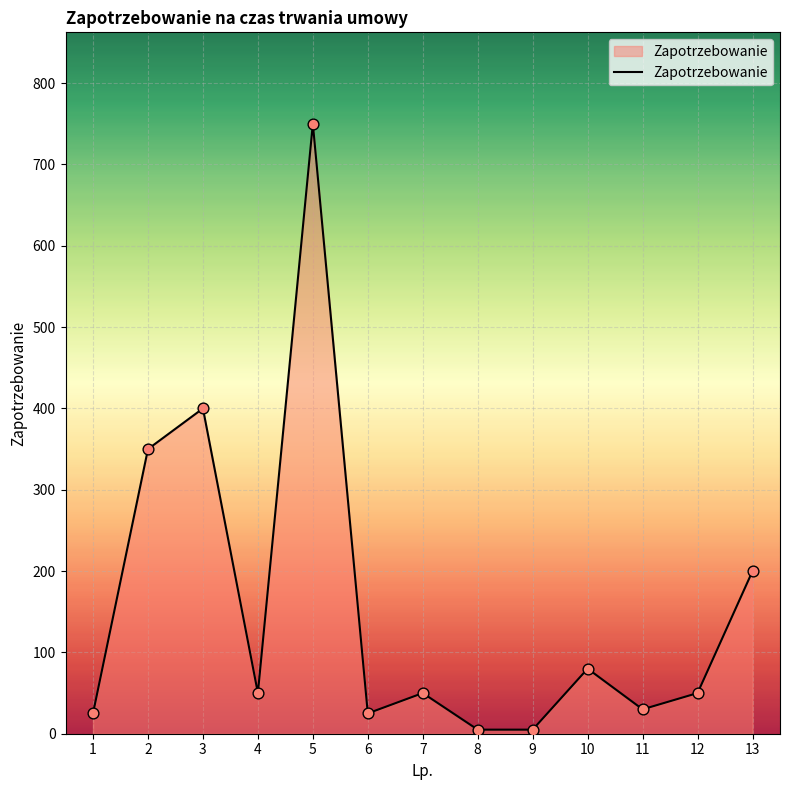

Between 5 and 13, which is larger?

5